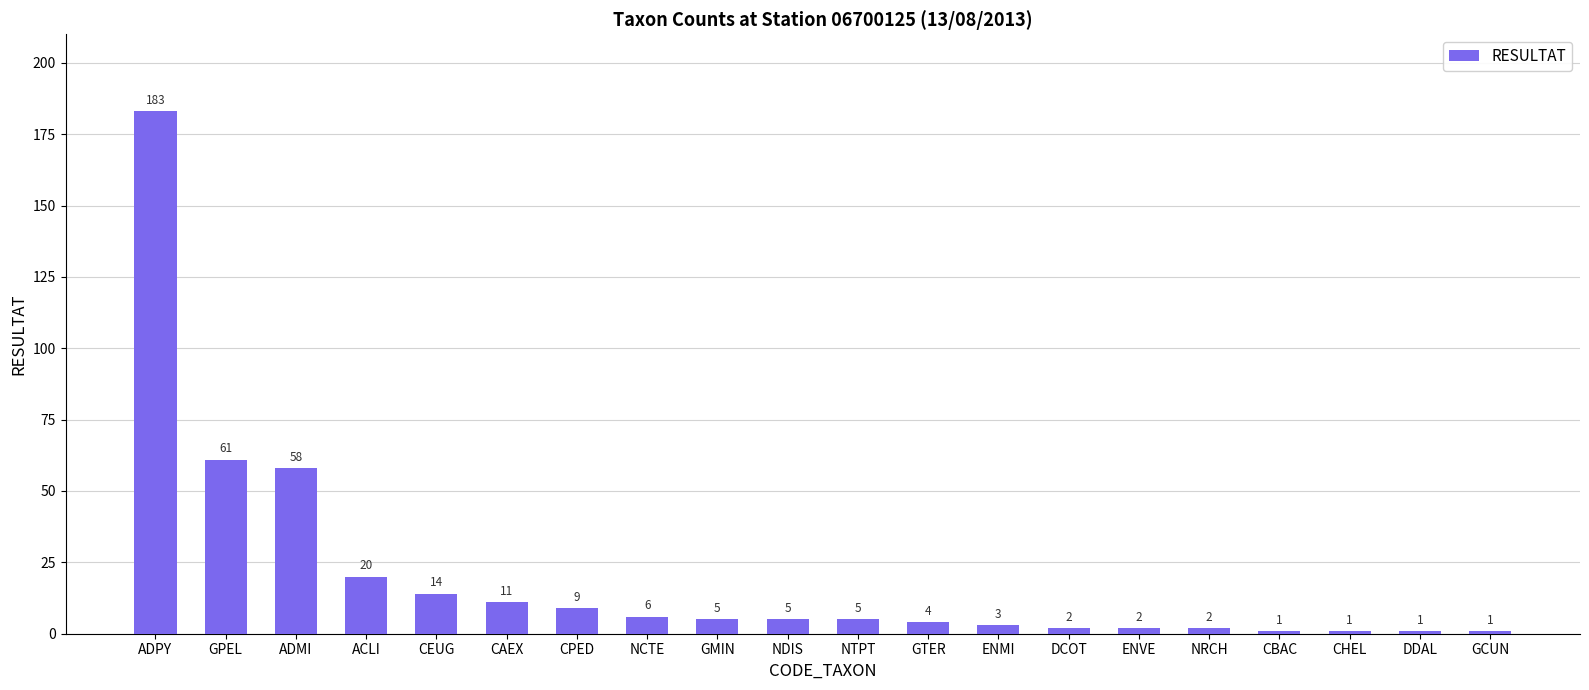

What is the average value?

20